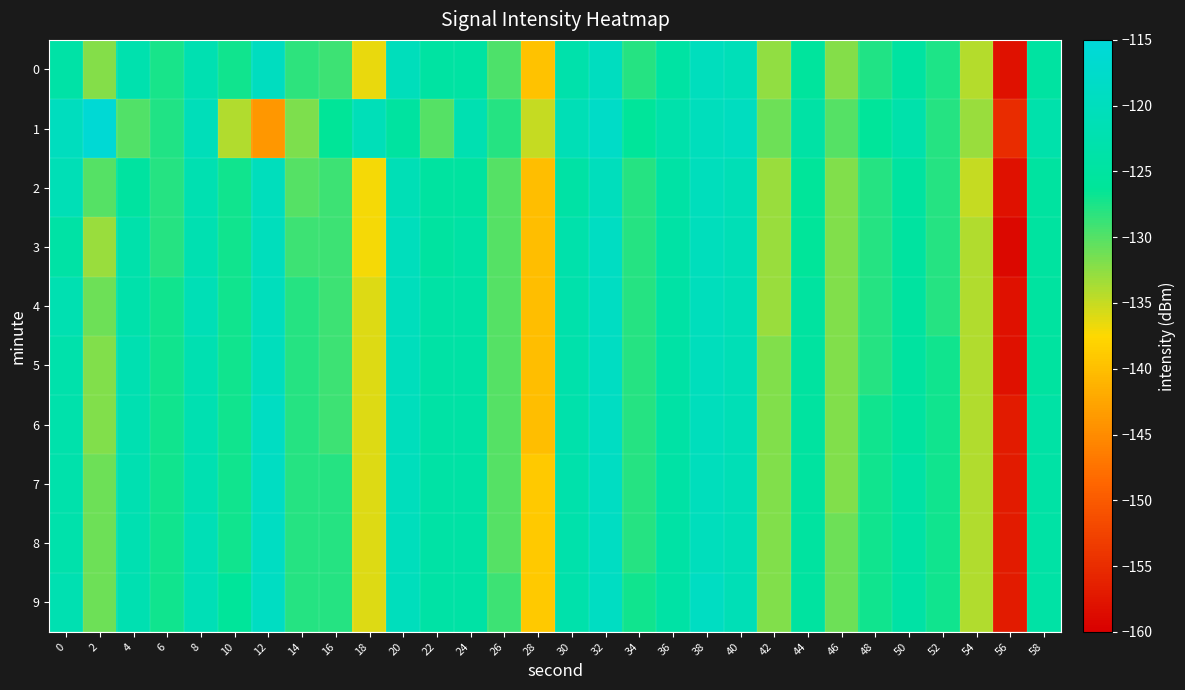

Reading left to right, transcribe all the data shown in this chart.

0: 0=-123.8	2=-132.2	4=-122.5	6=-127.3	8=-121.9	10=-127.0	12=-119.6	14=-128.2	16=-129.0	18=-136.5	20=-120.2	22=-124.5	24=-124.4	26=-129.7	28=-139.8	30=-123.1	32=-119.5	34=-128.0	36=-124.4	38=-119.8	40=-120.7	42=-132.7	44=-125.5	46=-132.1	48=-127.7	50=-124.7	52=-127.6	54=-134.3	56=-158.0	58=-124.7
1: 0=-119.6	2=-115.8	4=-129.8	6=-127.8	8=-120.6	10=-134.0	12=-143.9	14=-131.7	16=-126.3	18=-120.8	20=-125.0	22=-130.0	24=-122.0	26=-128.0	28=-135.0	30=-121.0	32=-118.0	34=-126.0	36=-123.0	38=-120.0	40=-119.5	42=-131.0	44=-124.0	46=-130.0	48=-126.0	50=-123.0	52=-128.0	54=-133.0	56=-155.0	58=-123.0
2: 0=-121.0	2=-130.0	4=-125.0	6=-128.0	8=-122.0	10=-127.0	12=-120.0	14=-130.0	16=-129.0	18=-137.0	20=-121.0	22=-125.0	24=-125.0	26=-130.0	28=-140.0	30=-124.0	32=-120.0	34=-128.0	36=-124.0	38=-120.0	40=-121.0	42=-133.0	44=-126.0	46=-132.0	48=-128.0	50=-125.0	52=-128.0	54=-135.0	56=-158.0	58=-125.0
3: 0=-124.0	2=-133.0	4=-123.0	6=-128.0	8=-122.0	10=-127.0	12=-120.0	14=-129.0	16=-129.0	18=-137.0	20=-120.0	22=-125.0	24=-124.0	26=-130.0	28=-140.0	30=-123.0	32=-119.0	34=-128.0	36=-124.0	38=-120.0	40=-121.0	42=-133.0	44=-126.0	46=-132.0	48=-128.0	50=-125.0	52=-128.0	54=-134.0	56=-159.0	58=-125.0
4: 0=-122.0	2=-131.0	4=-123.0	6=-127.0	8=-121.0	10=-127.0	12=-120.0	14=-128.0	16=-129.0	18=-136.0	20=-120.0	22=-124.0	24=-124.0	26=-130.0	28=-140.0	30=-123.0	32=-119.0	34=-128.0	36=-124.0	38=-120.0	40=-121.0	42=-133.0	44=-125.0	46=-132.0	48=-128.0	50=-125.0	52=-128.0	54=-134.0	56=-158.0	58=-125.0
5: 0=-123.0	2=-132.0	4=-122.0	6=-127.0	8=-122.0	10=-127.0	12=-120.0	14=-128.0	16=-129.0	18=-136.0	20=-120.0	22=-124.0	24=-124.0	26=-130.0	28=-140.0	30=-123.0	32=-119.0	34=-128.0	36=-124.0	38=-120.0	40=-121.0	42=-132.0	44=-125.0	46=-132.0	48=-128.0	50=-125.0	52=-127.0	54=-134.0	56=-158.0	58=-125.0
6: 0=-123.0	2=-132.0	4=-122.0	6=-127.0	8=-122.0	10=-127.0	12=-119.0	14=-128.0	16=-129.0	18=-136.0	20=-120.0	22=-124.0	24=-124.0	26=-130.0	28=-140.0	30=-123.0	32=-119.0	34=-128.0	36=-124.0	38=-120.0	40=-121.0	42=-132.0	44=-125.0	46=-132.0	48=-127.0	50=-125.0	52=-127.0	54=-134.0	56=-157.0	58=-124.0
7: 0=-123.0	2=-131.0	4=-122.0	6=-127.0	8=-122.0	10=-127.0	12=-119.0	14=-128.0	16=-128.0	18=-136.0	20=-120.0	22=-124.0	24=-124.0	26=-130.0	28=-139.0	30=-123.0	32=-119.0	34=-128.0	36=-124.0	38=-120.0	40=-121.0	42=-132.0	44=-125.0	46=-132.0	48=-127.0	50=-124.0	52=-127.0	54=-134.0	56=-157.0	58=-124.0
8: 0=-123.0	2=-131.0	4=-122.0	6=-127.0	8=-121.0	10=-127.0	12=-119.0	14=-128.0	16=-128.0	18=-136.0	20=-120.0	22=-124.0	24=-124.0	26=-130.0	28=-139.0	30=-123.0	32=-119.0	34=-128.0	36=-124.0	38=-120.0	40=-121.0	42=-132.0	44=-125.0	46=-131.0	48=-127.0	50=-124.0	52=-127.0	54=-134.0	56=-157.0	58=-124.0
9: 0=-122.0	2=-131.0	4=-122.0	6=-127.0	8=-121.0	10=-126.0	12=-119.0	14=-128.0	16=-128.0	18=-136.0	20=-120.0	22=-124.0	24=-124.0	26=-129.0	28=-139.0	30=-123.0	32=-119.0	34=-127.0	36=-124.0	38=-119.0	40=-121.0	42=-132.0	44=-125.0	46=-131.0	48=-127.0	50=-124.0	52=-127.0	54=-134.0	56=-157.0	58=-124.0